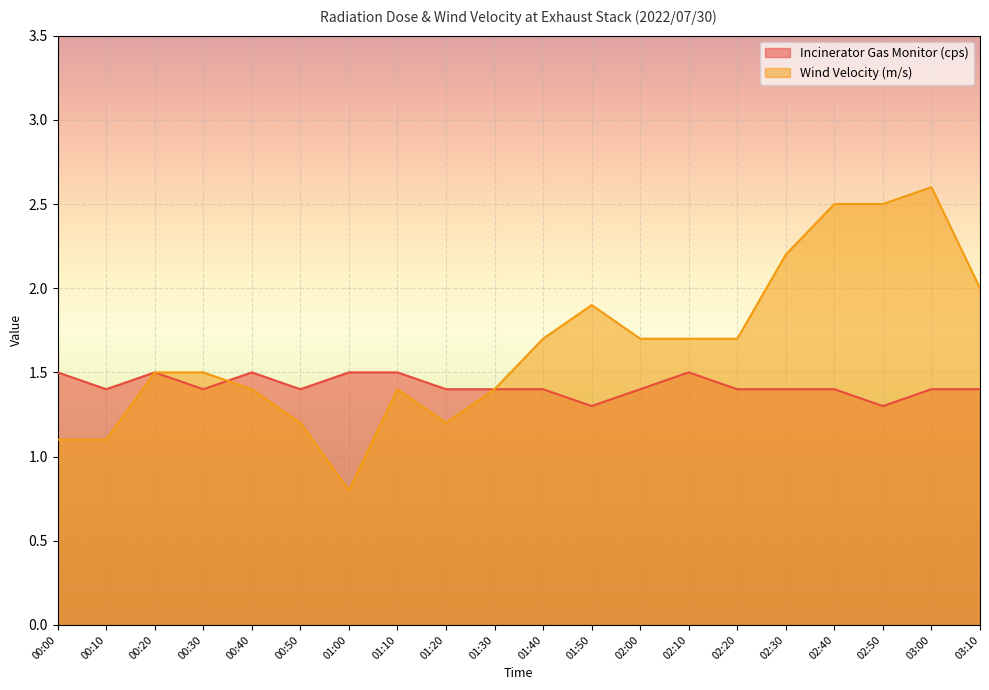

What is the difference between the second highest and minimum values in the Wind Velocity (m/s) series?

1.7